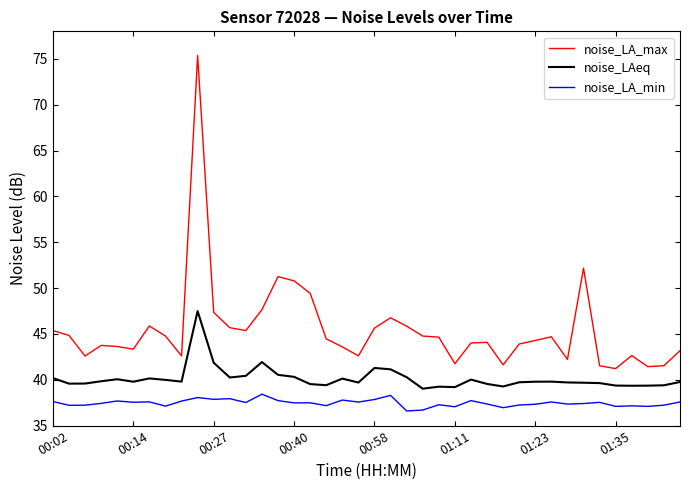

What is the difference between the maximum and second lowest values in the noise_LAeq series?

8.3